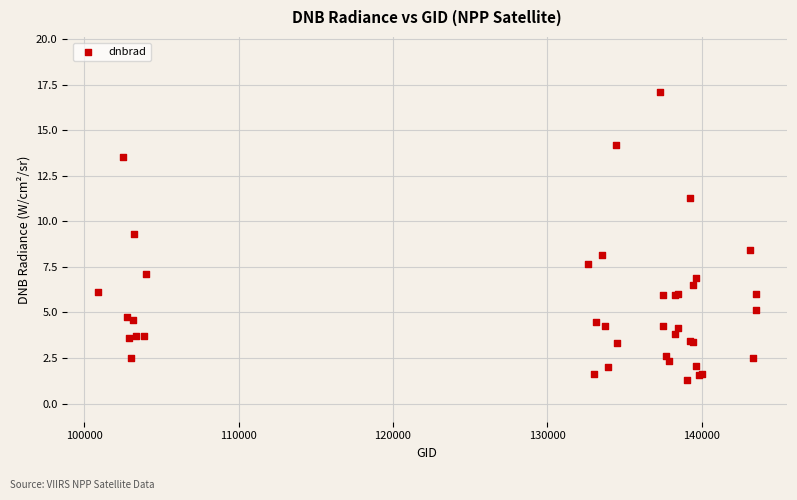

What Y value in the scatter plot is closest to 9?

9.3